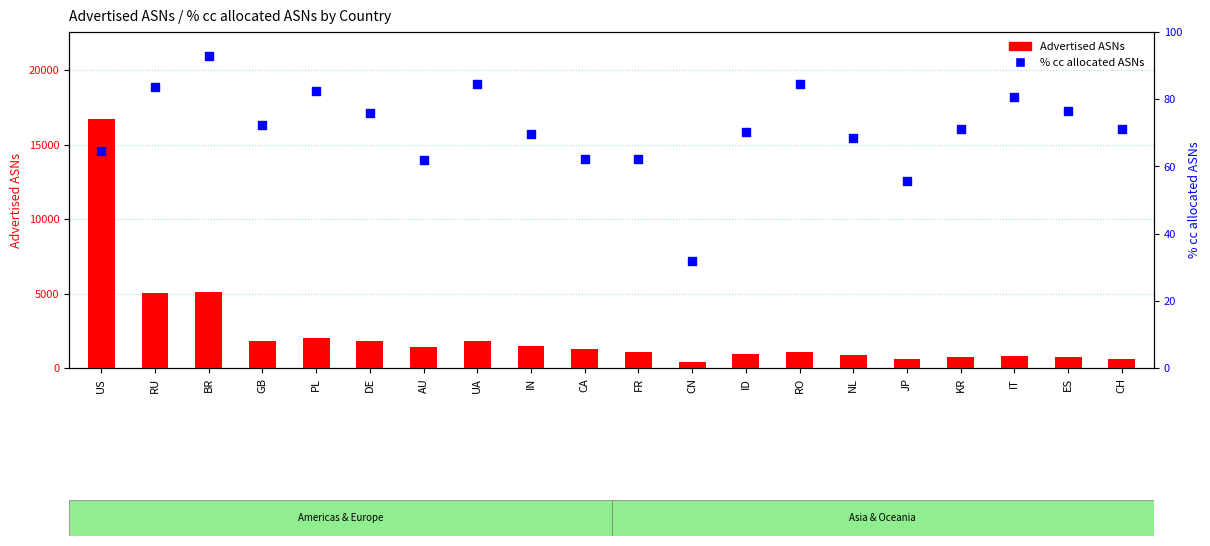

What are all the series names shown in the legend?

Advertised ASNs, % cc allocated ASNs